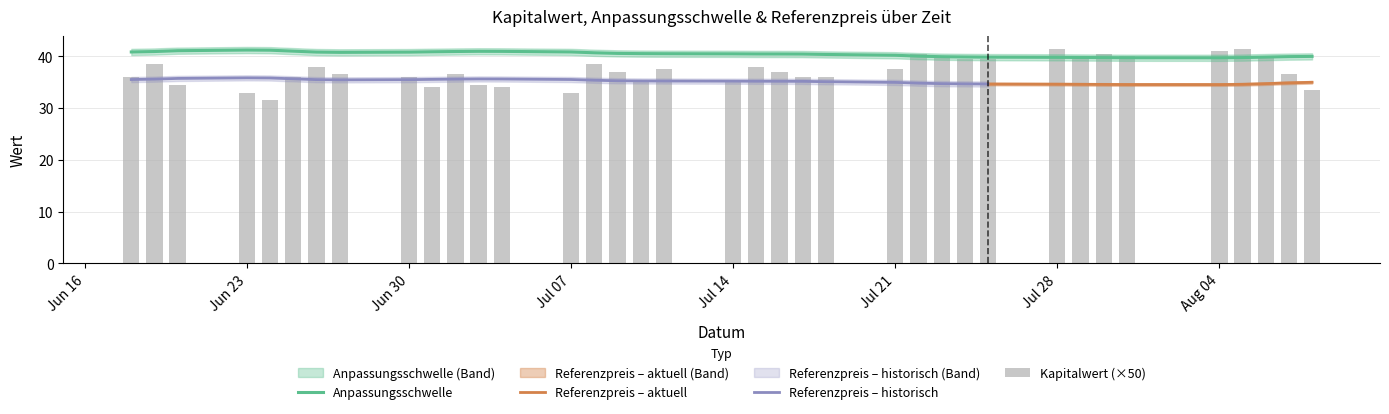

What is the difference between the maximum and minimum values in the Kapitalwert series?

0.2